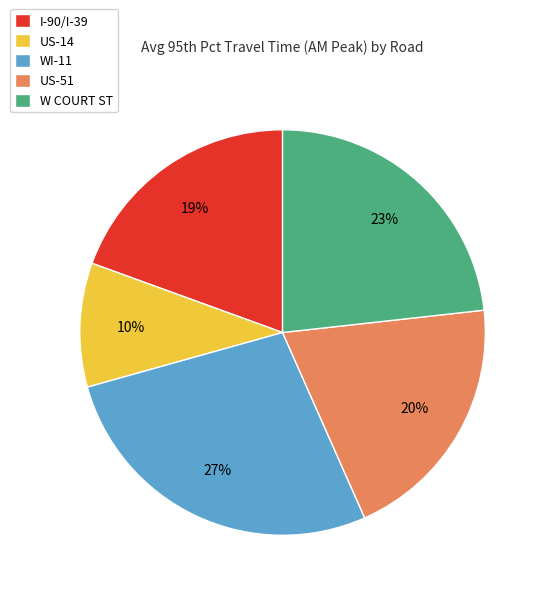

Approximately how many times larger is the value at US-51 compared to US-14?

2.0